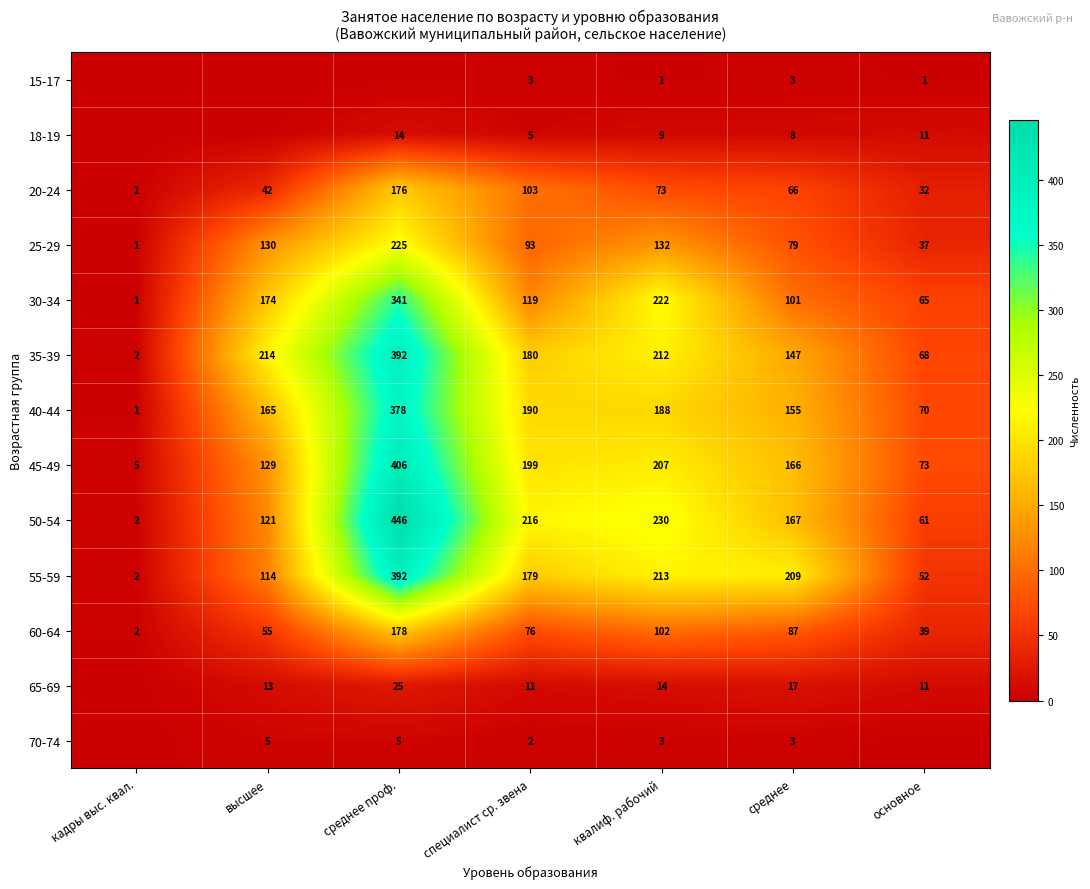

Between специалист ср. звена and среднее, which series saw the biggest shift?

50-54